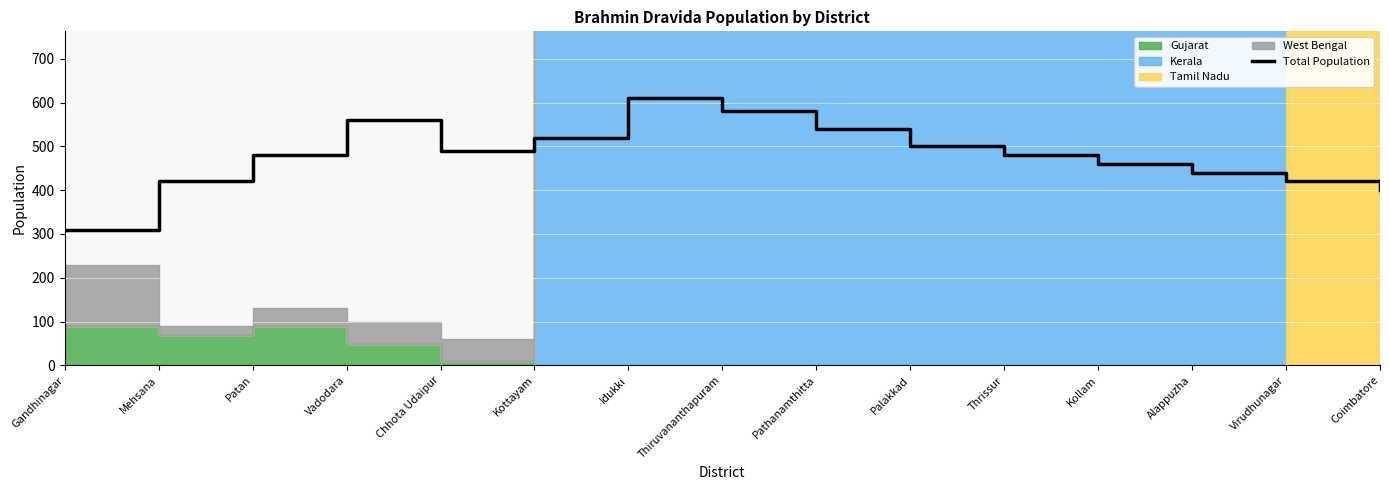

Is it true that Total Population equals 480 at Thrissur?

True